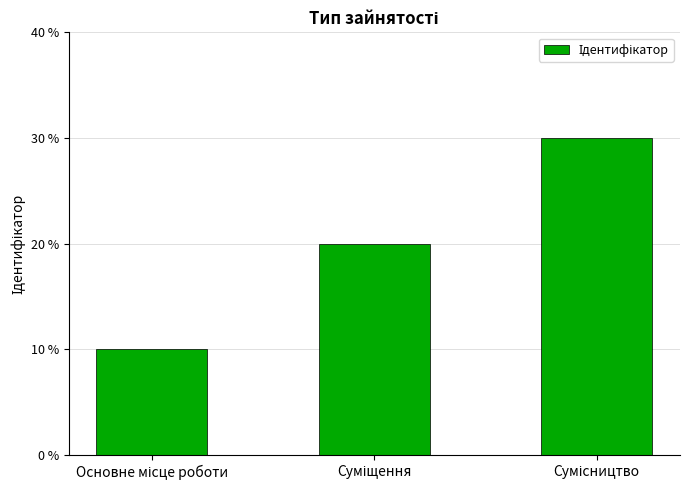

Is it true that the value at Сумісництво is 3?

True